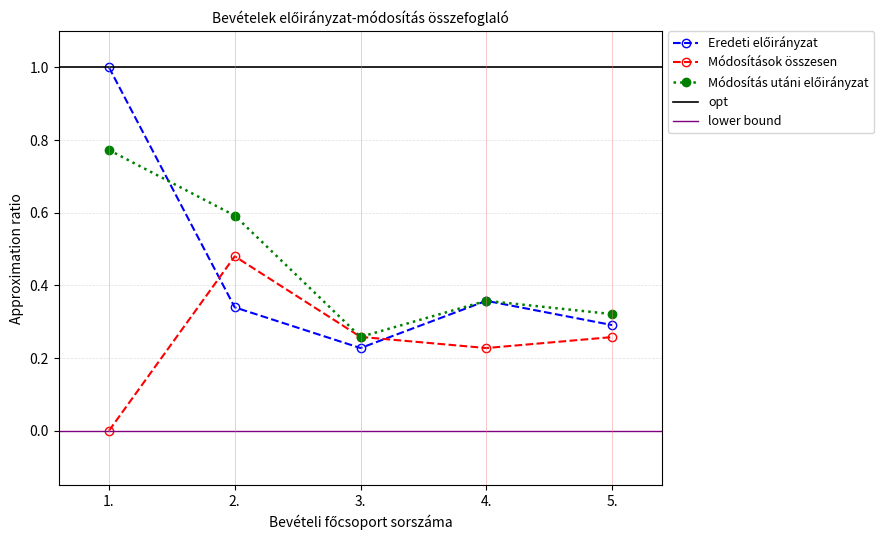

What is the total value across all series at 3.?

0.7